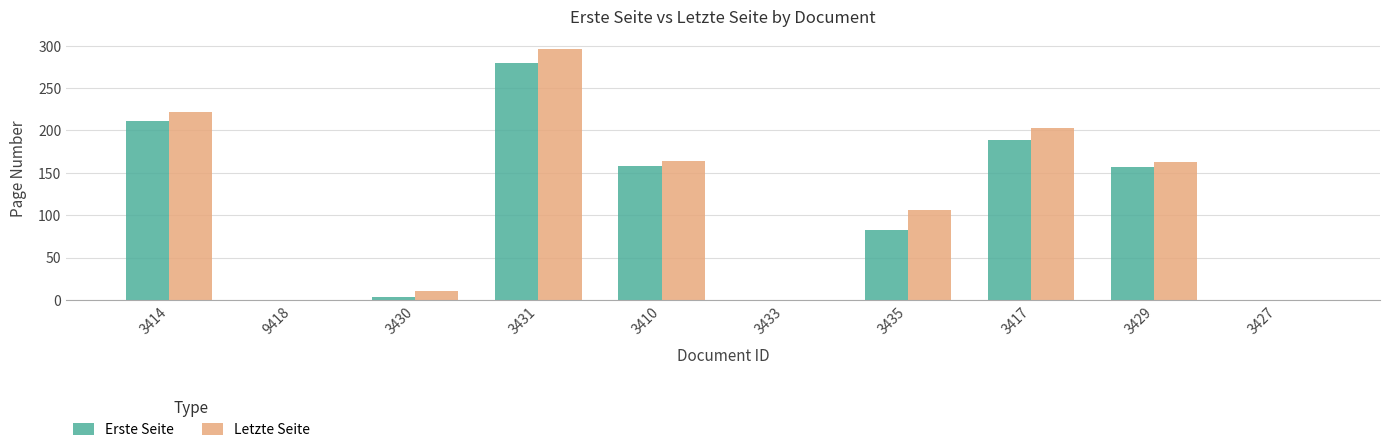

Which label corresponds to the largest value in the chart?

3431